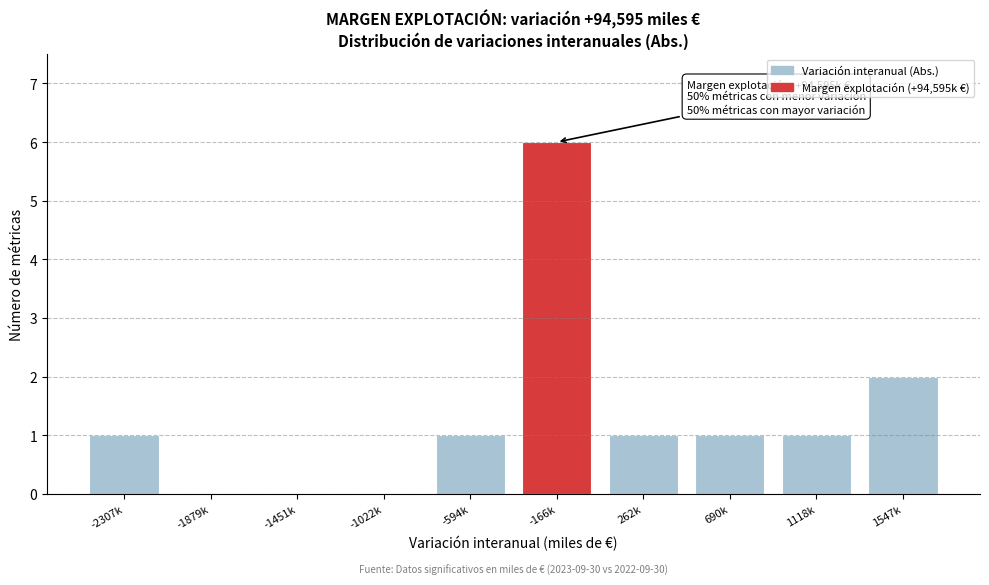

Reading right to left, extract all data points from this chart.

1547k=2	1118k=1	690k=1	262k=1	-166k=6	-594k=1	-1022k=0	-1451k=0	-1879k=0	-2307k=1